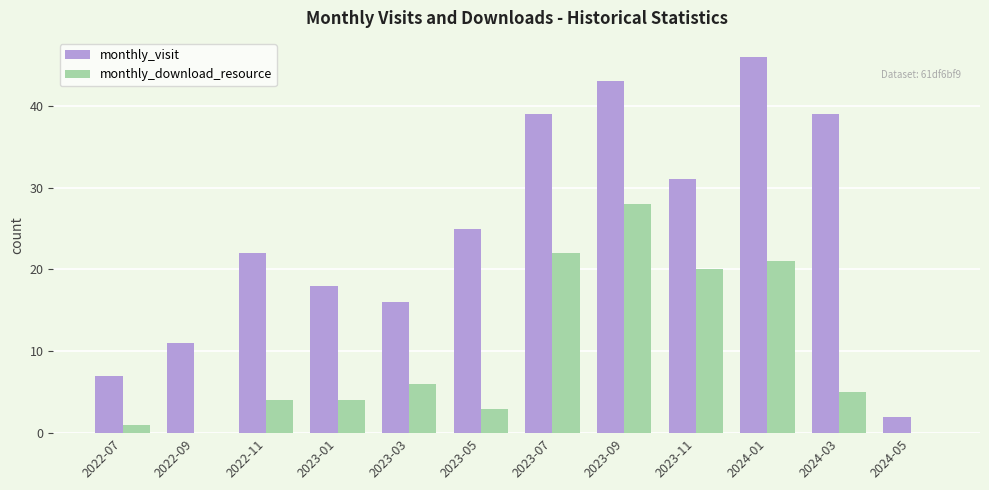

What are all the series names shown in the legend?

monthly_visit, monthly_download_resource